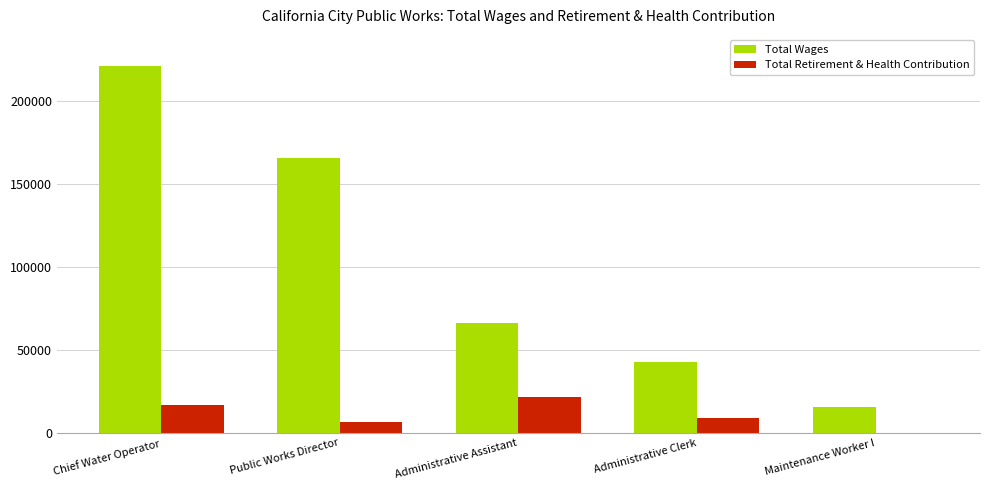

What is the sum of the Total Retirement & Health Contribution values at Chief Water Operator and Administrative Assistant?

38539